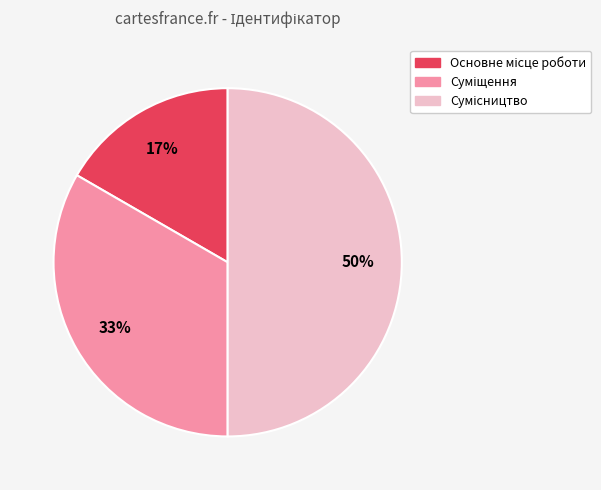

How many segments does this pie chart have?

3